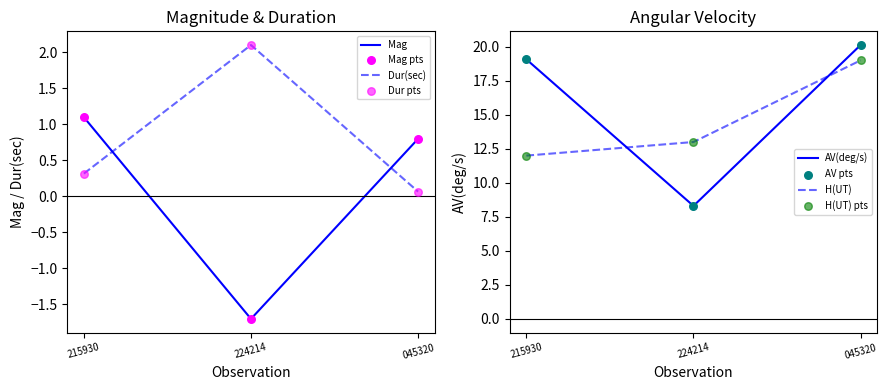

At how many categories does at least one series exceed 8?

3